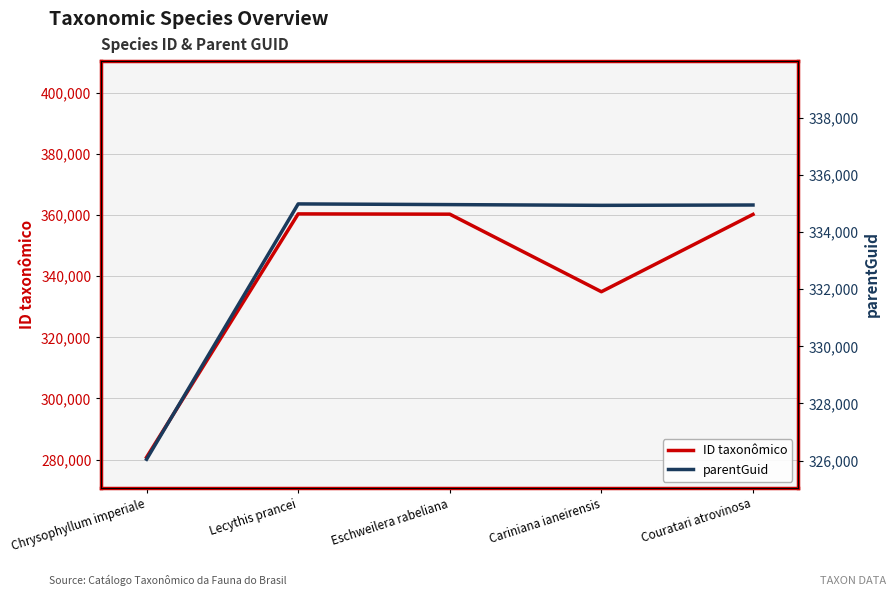

What is the difference between the maximum and minimum values in the parentGuid series?

8941